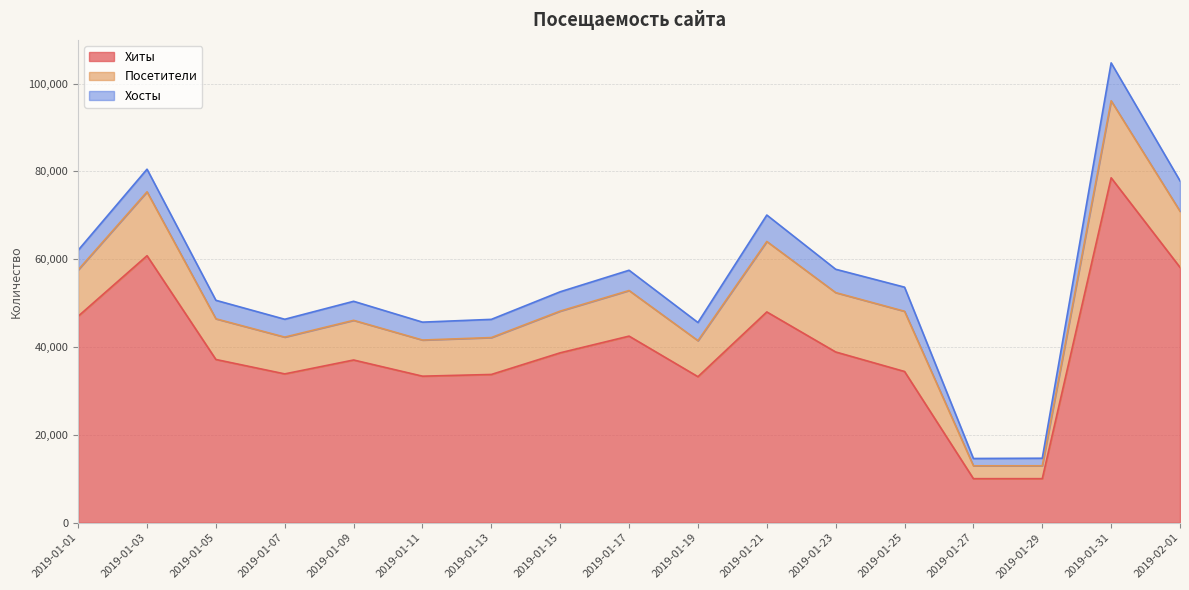

What is the minimum value for Посетители?

2933